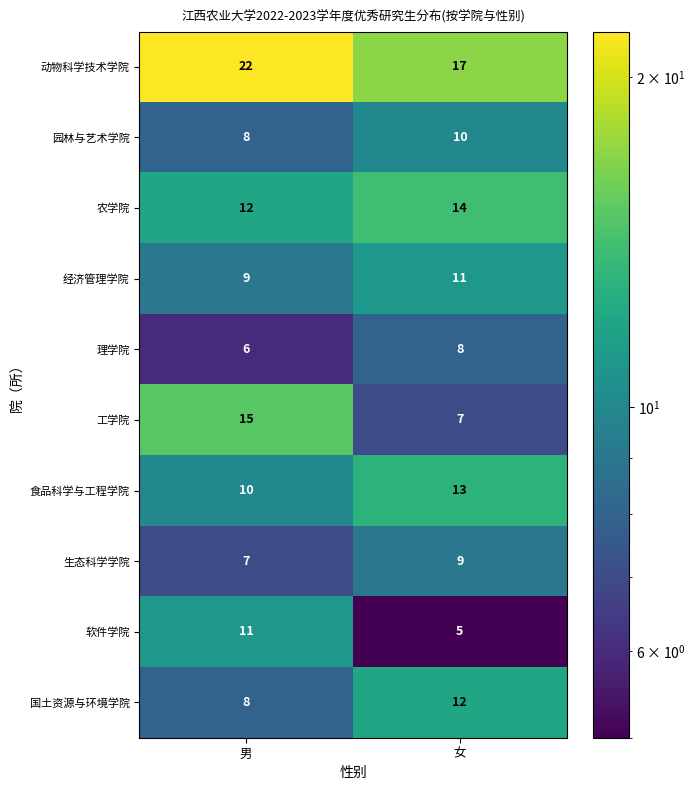

What is the difference between the 动物科学技术学院 values at 女 and 男?

5